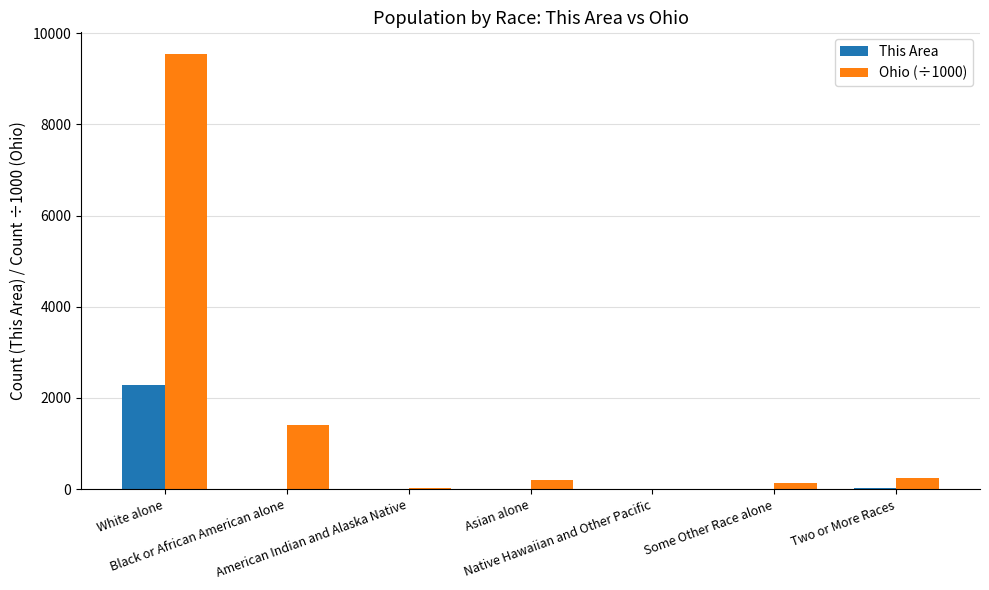

At which category is the sum across all series the highest?

White alone